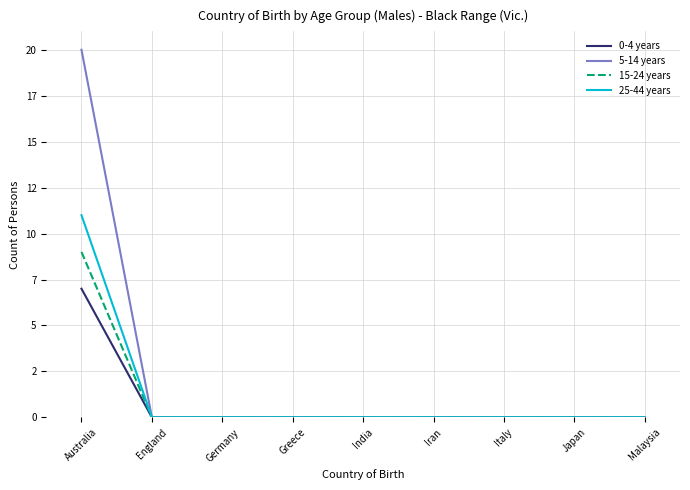

List the series in order of their peak value, highest first.

5-14 years, 25-44 years, 15-24 years, 0-4 years